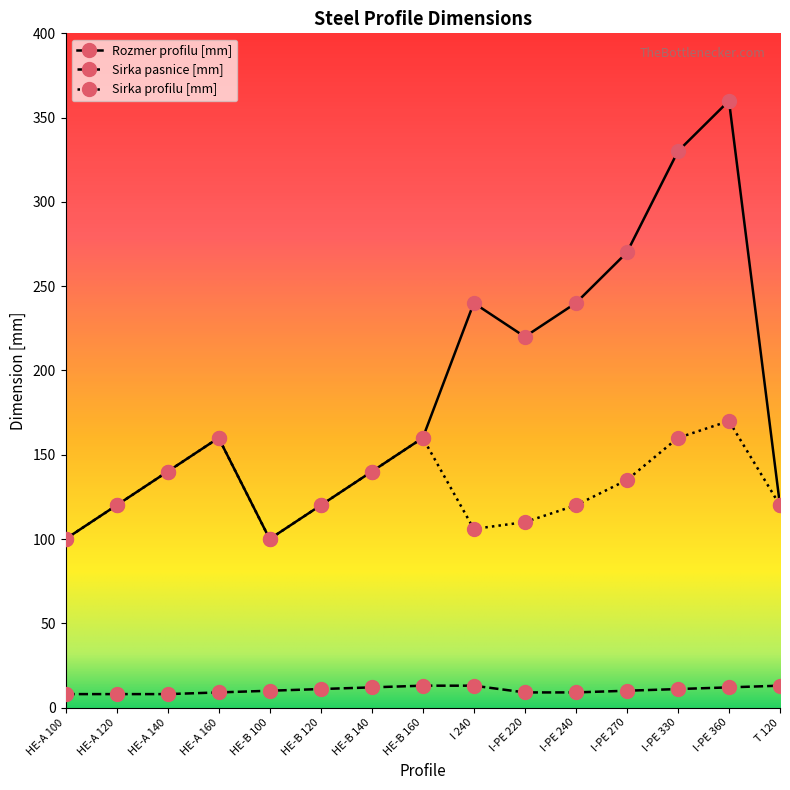

Which series has the largest total across all categories?

Rozmer profilu [mm]